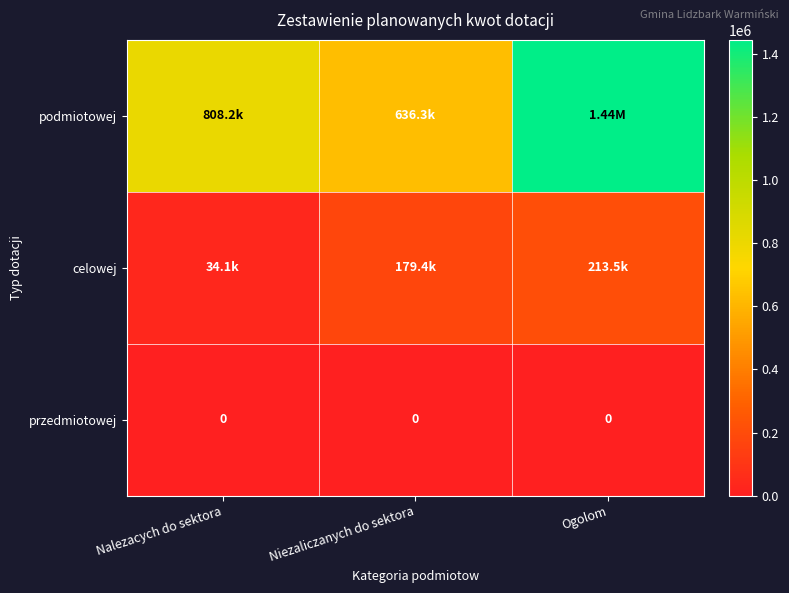

Rank the series at Nalezacych do sektora from highest to lowest value.

podmiotowej, celowej, przedmiotowej